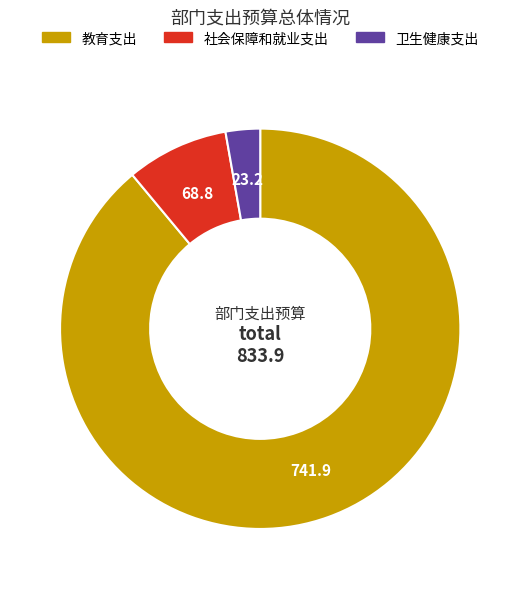

True or false: 社会保障和就业支出 accounts for 1% of the total.

False